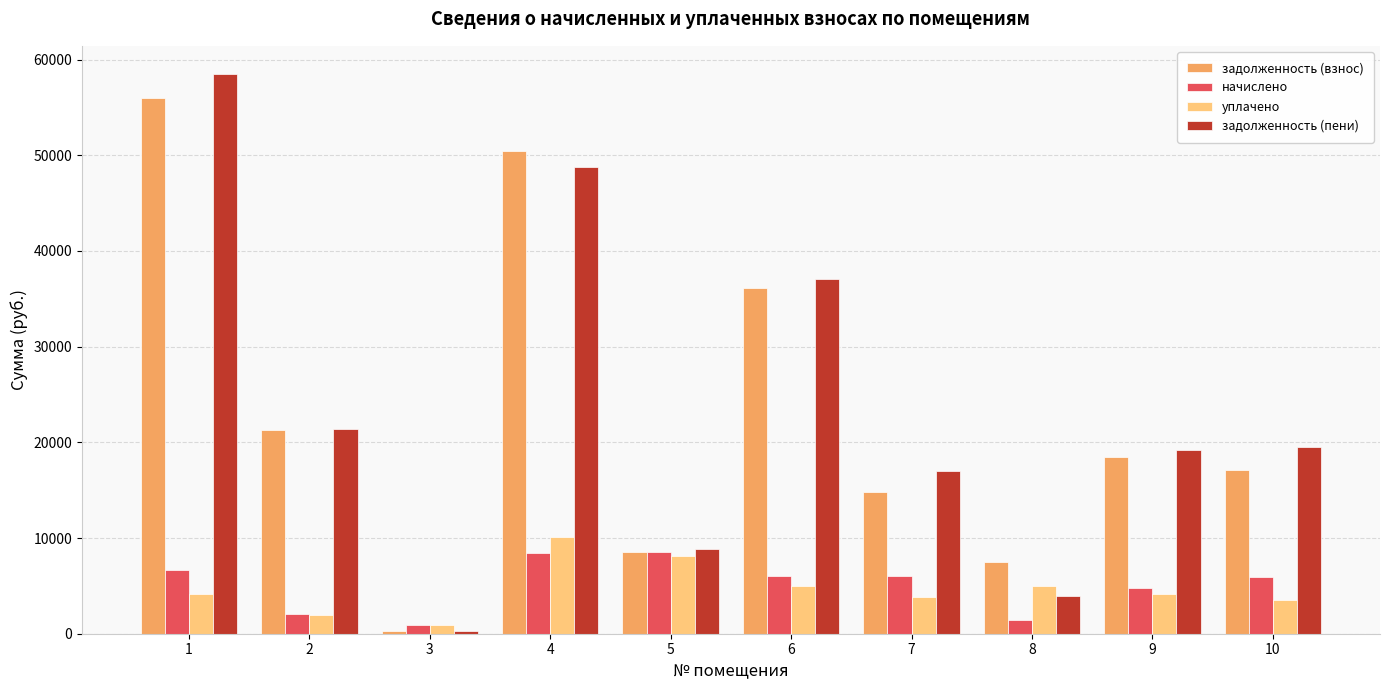

What are all the series names shown in the legend?

задолженность (взнос), начислено, уплачено, задолженность (пени)